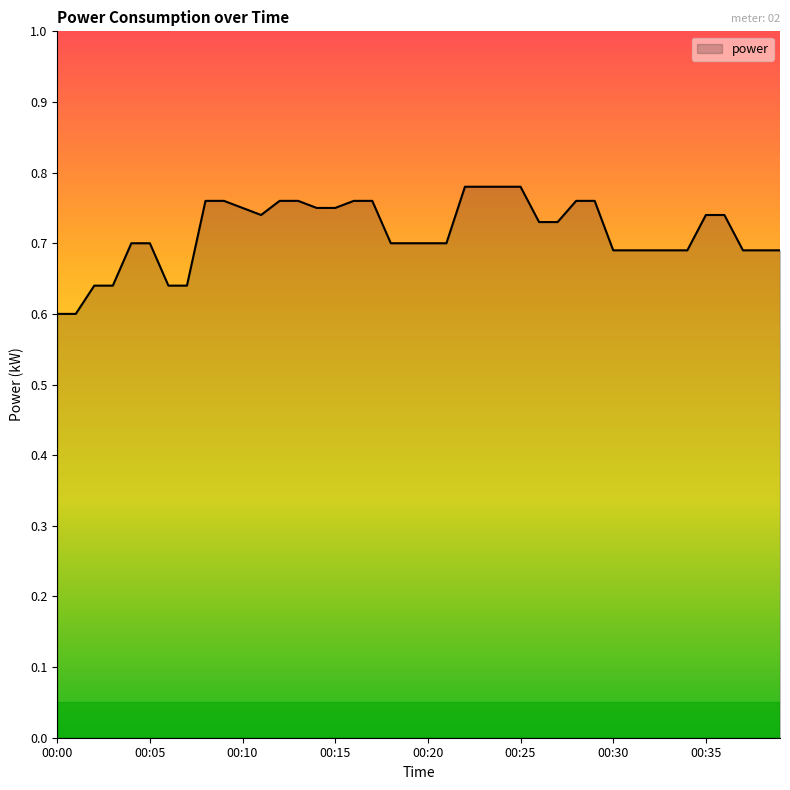

What is the sum of all values?

28.6